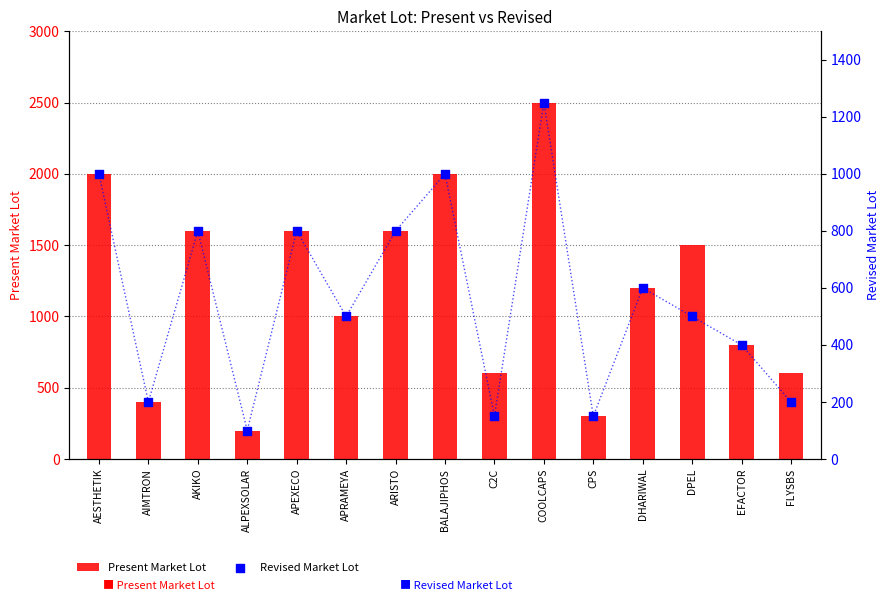

What is the total value across all series at AIMTRON?

600